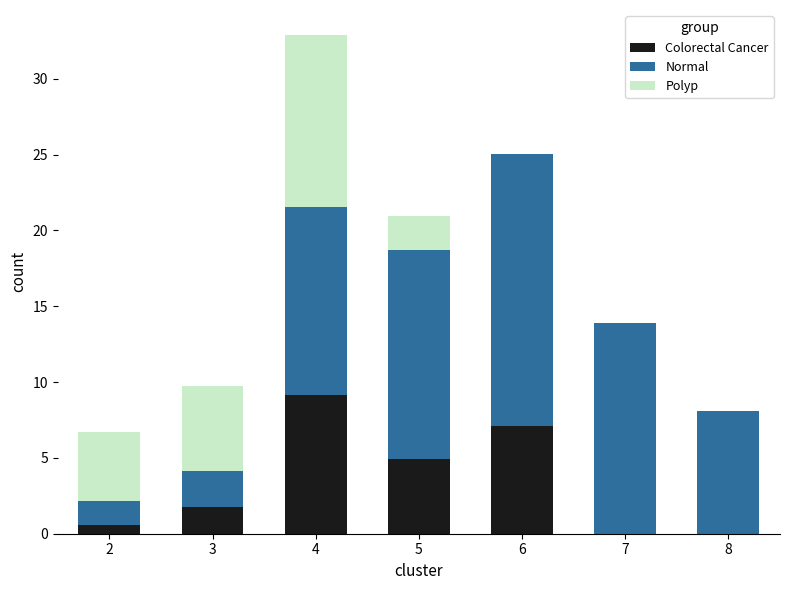

At which category is the sum across all series the highest?

4